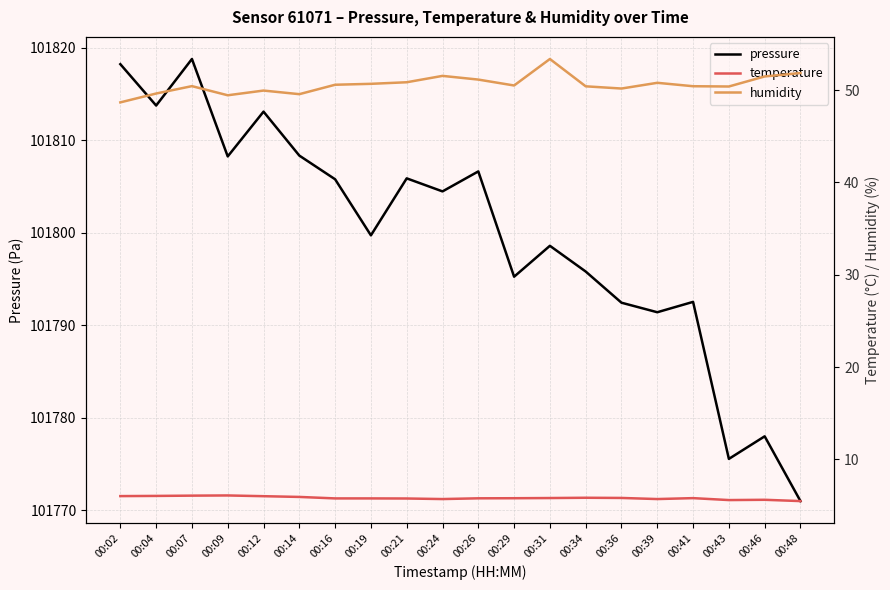

The value of temperature at 00:34 is 5.8. True or false?

True